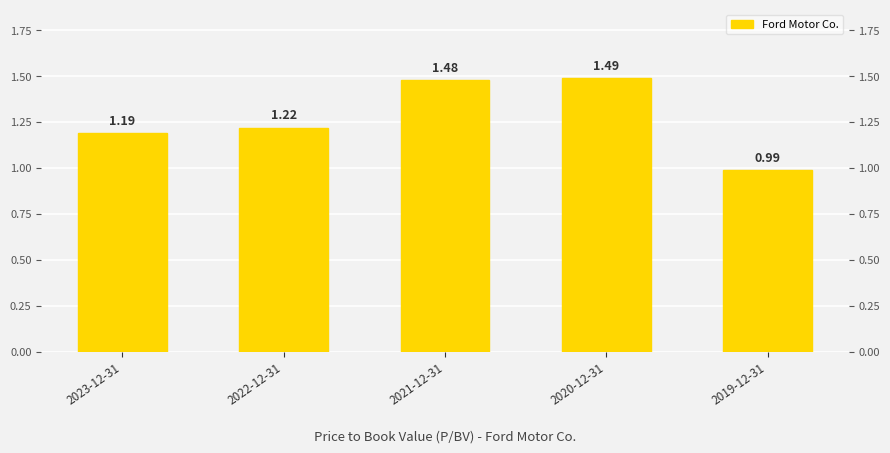

Rank the categories by value from highest to lowest.

2020-12-31, 2021-12-31, 2022-12-31, 2023-12-31, 2019-12-31